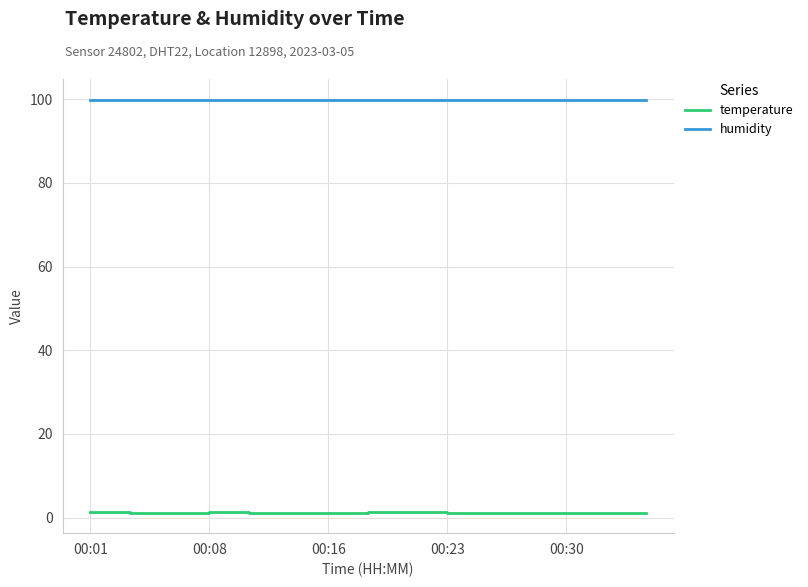

At how many categories does at least one series exceed 90?

15